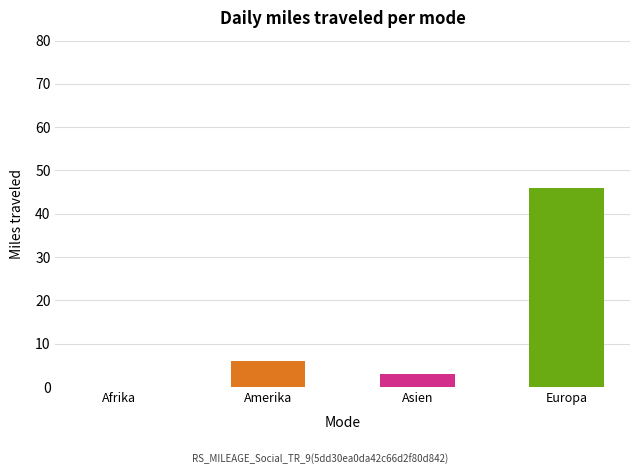

Is it true that the value at Afrika is 0?

True